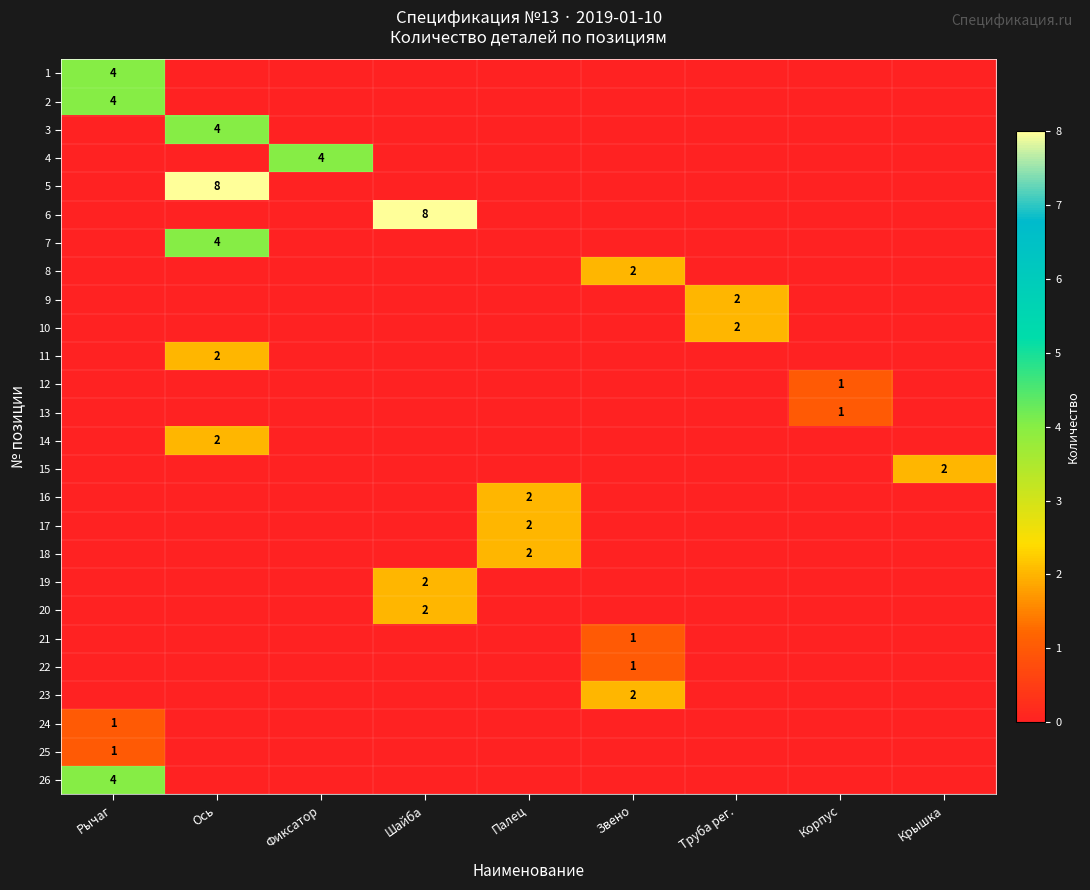

Is it true that 11 equals 1 at Ось?

False